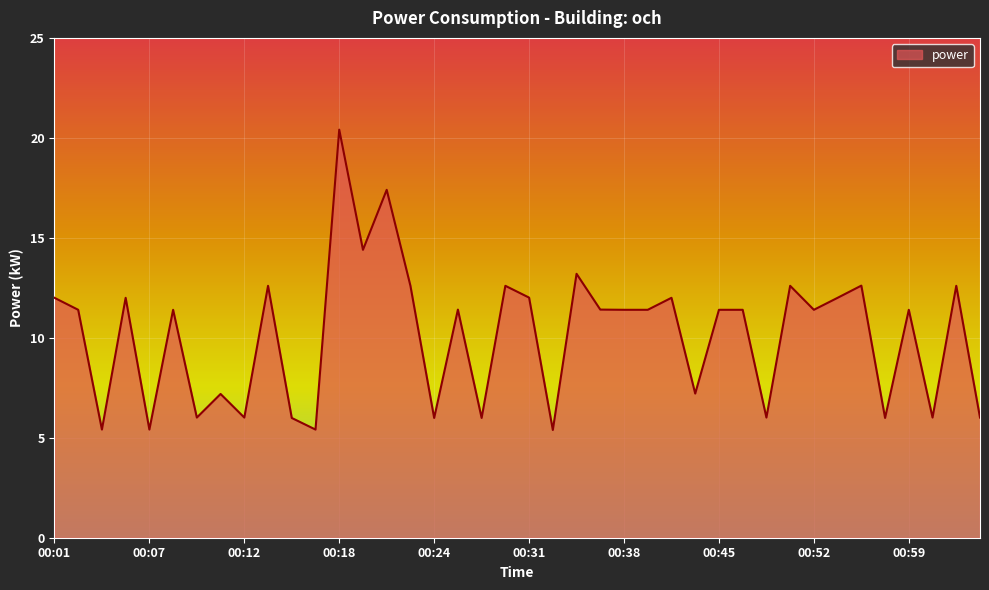

True or false: the data has more than 2 interior local peaks.

True